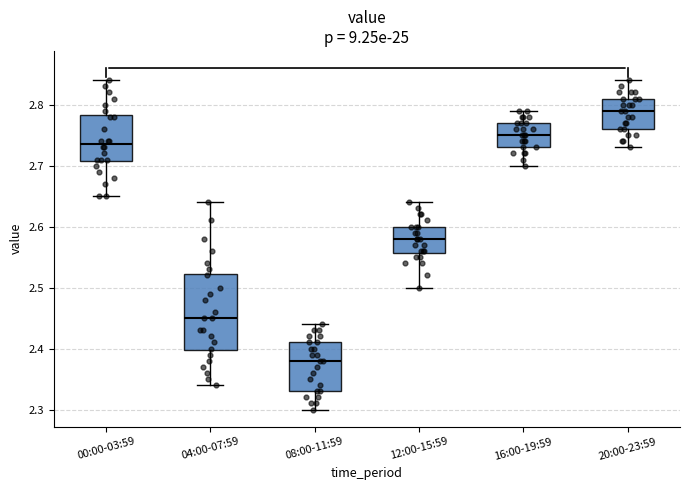

Comparing the boxes themselves (not the whiskers), which one is the tallest?

04:00-07:59